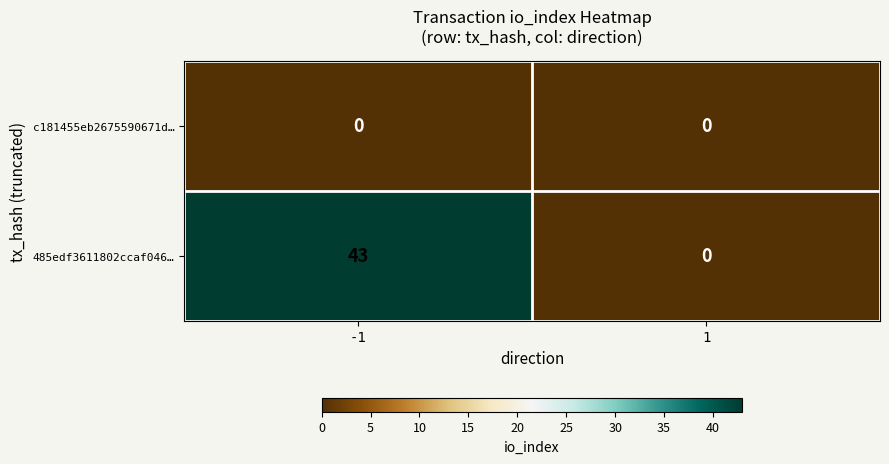

Which series changed the most between -1 and 1?

485edf3611802ccaf046…